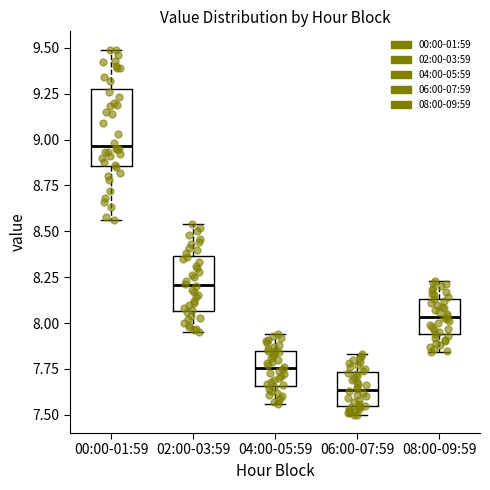

Reading left to right, read every box against the y-axis: the position of its median line, the range the box covers, and the ends of its whiskers. The values are not printed on the chart, so give them approximately, as read against the axis.

00:00-01:59: median 8.95, box 8.85 to 9.30, whiskers 8.55 to 9.50
02:00-03:59: median 8.20, box 8.05 to 8.35, whiskers 7.95 to 8.55
04:00-05:59: median 7.75, box 7.65 to 7.85, whiskers 7.55 to 7.95
06:00-07:59: median 7.65, box 7.55 to 7.75, whiskers 7.50 to 7.85
08:00-09:59: median 8.05, box 7.95 to 8.15, whiskers 7.85 to 8.25